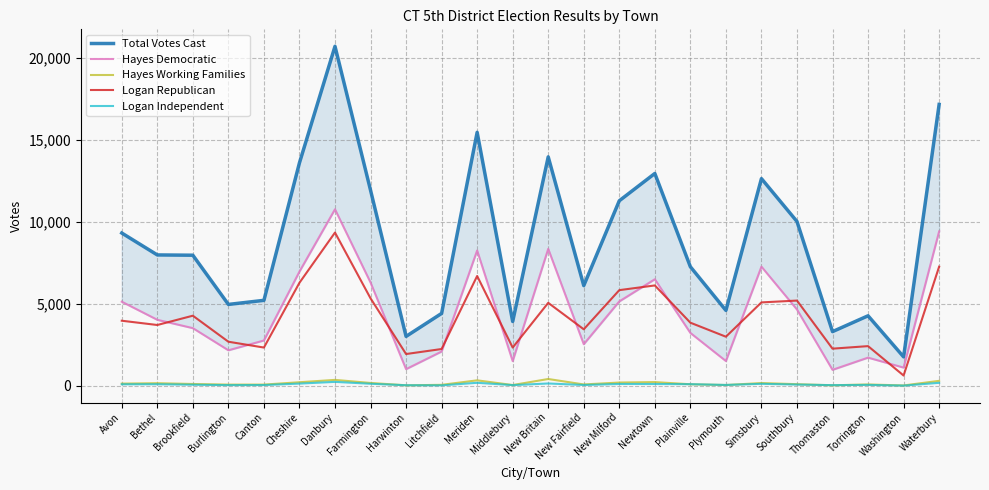

What is the label of the 13th point from the left?

New Britain